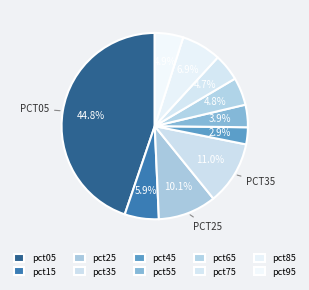

How many slices are in this pie chart?

10